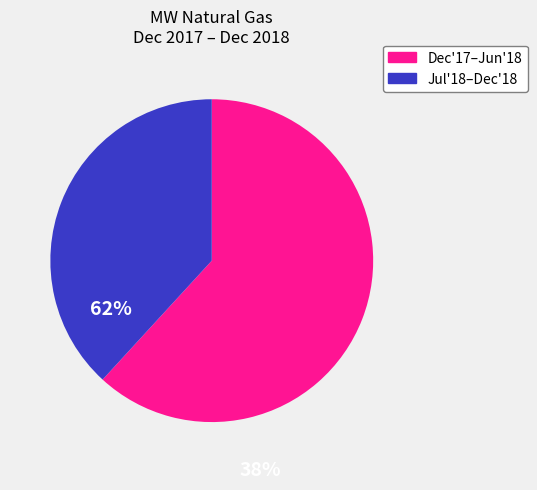

Is there any slice that represents more than half of the pie?

Yes